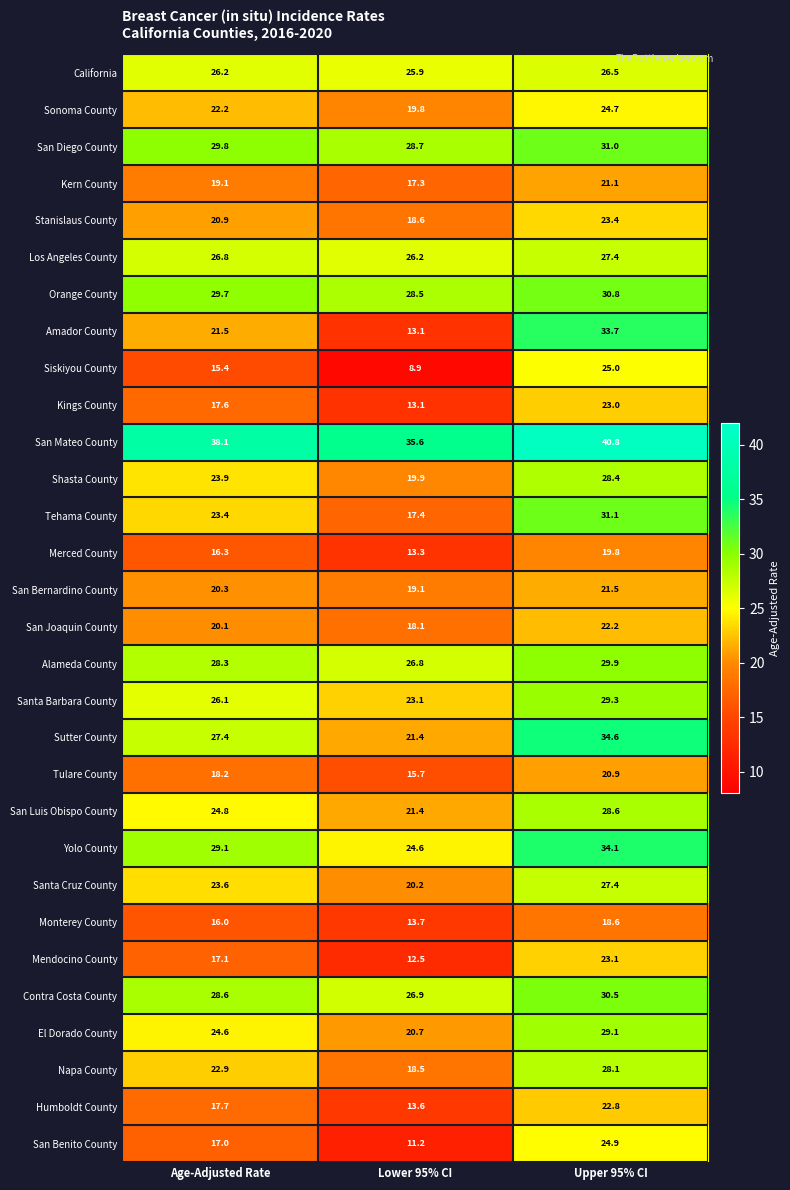

What is the smallest value displayed?

8.9